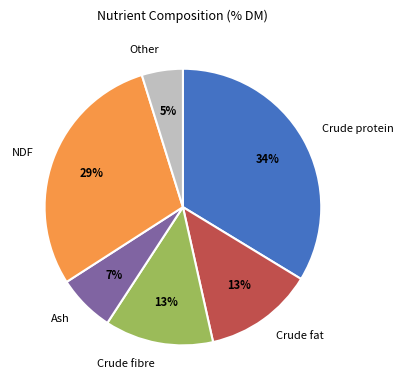

Do NDF and Crude fat together represent more than half of the pie?

No